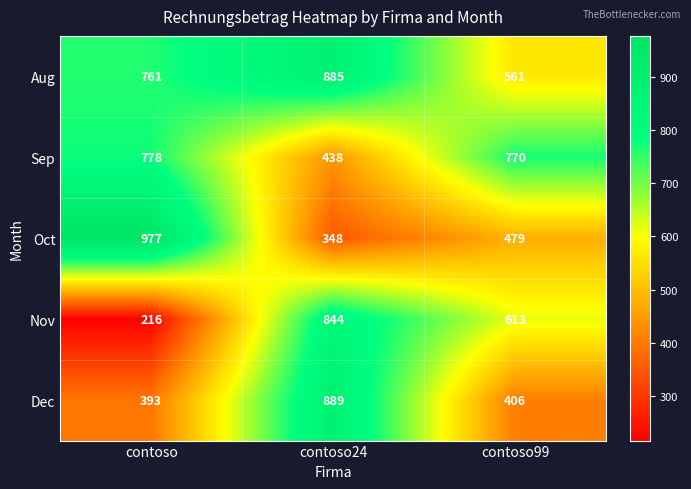

What is the difference between the Sep values at contoso24 and contoso99?

332